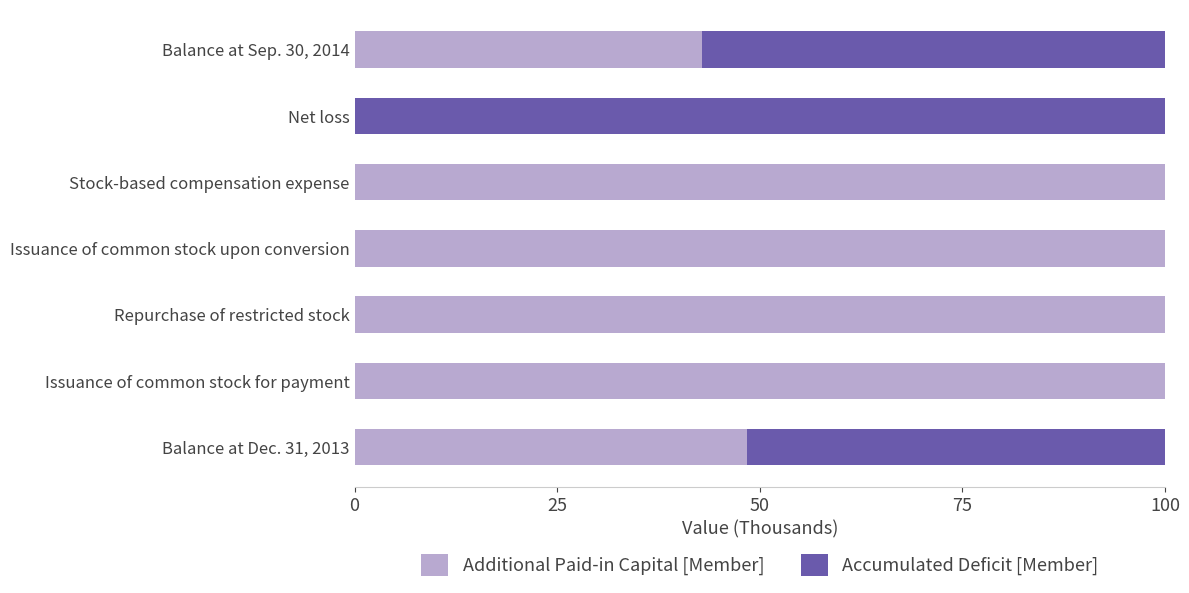

What is the sum of all Additional Paid-in Capital [Member] values?

491.3